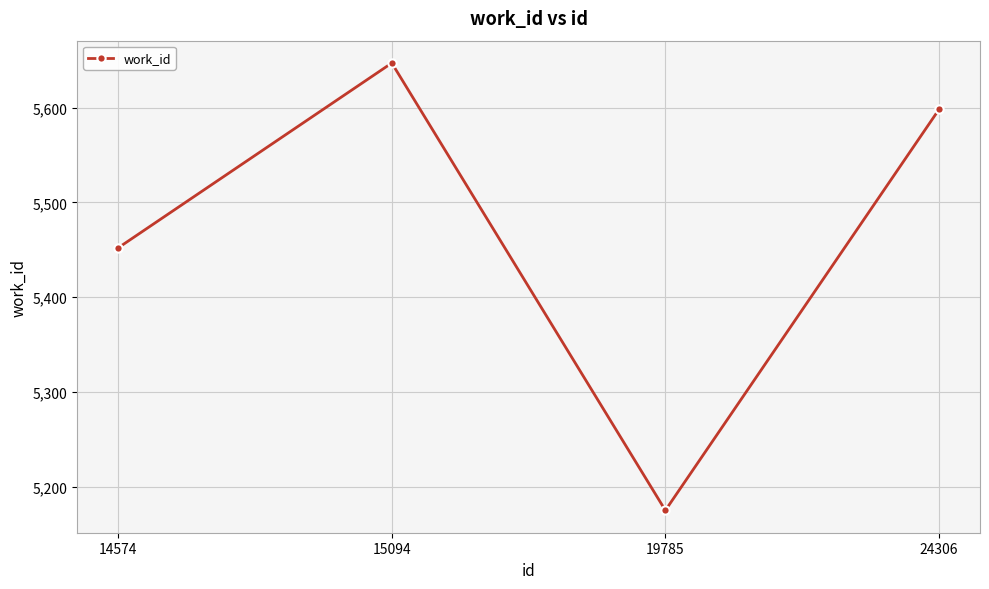

The chart shows a value of 5647 at 15094. True or false?

True